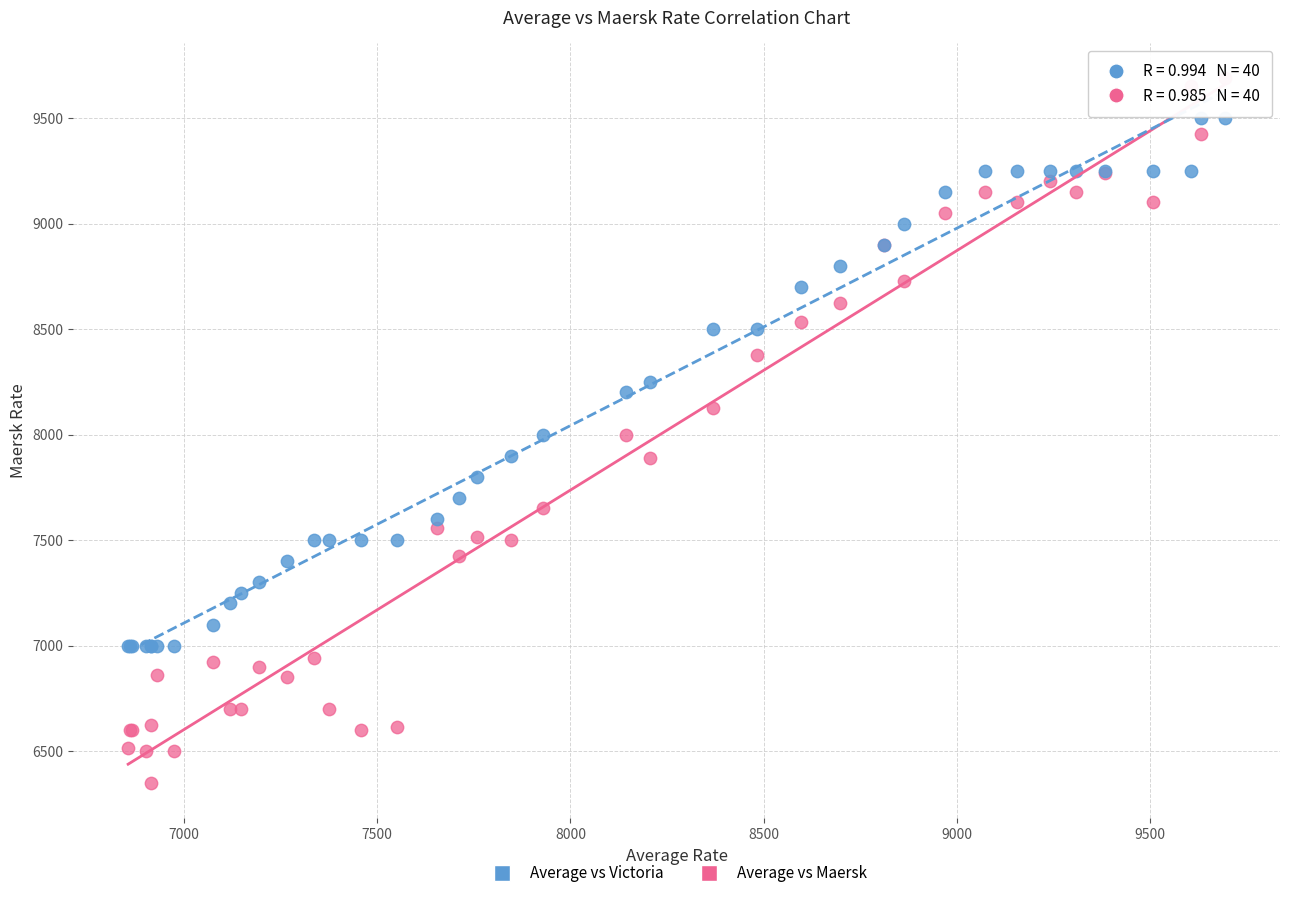

Which series reaches the minimum Y coordinate?

Average vs Maersk